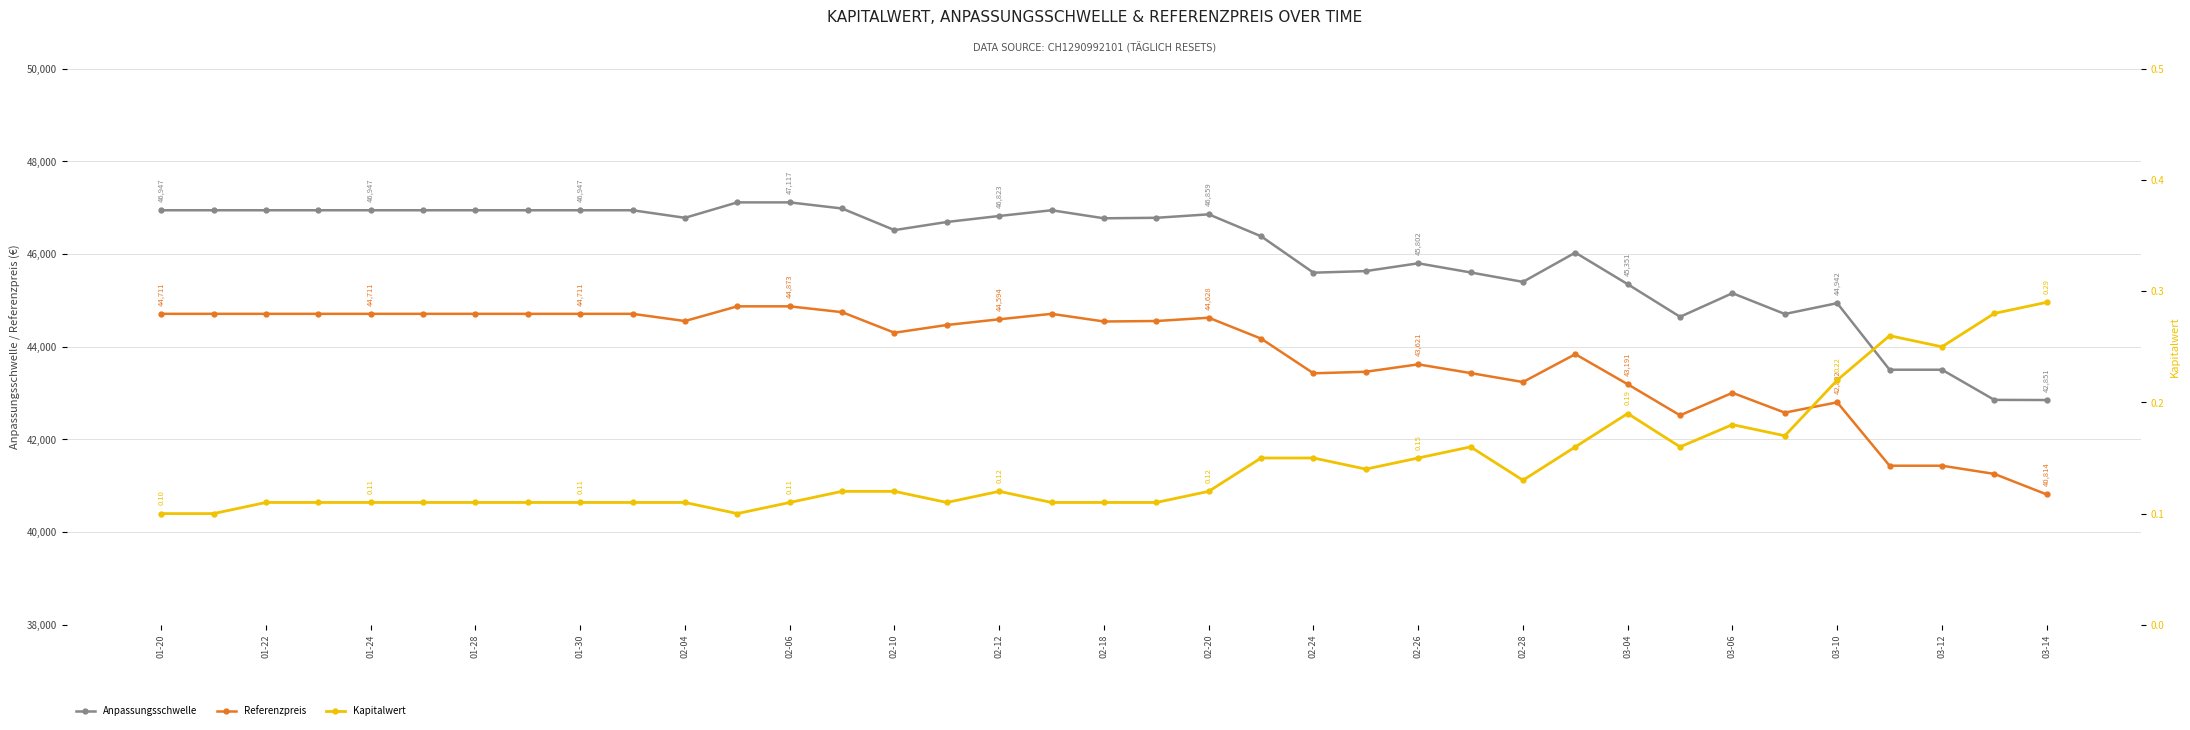

Does the chart display data point markers on the line(s)?

Yes